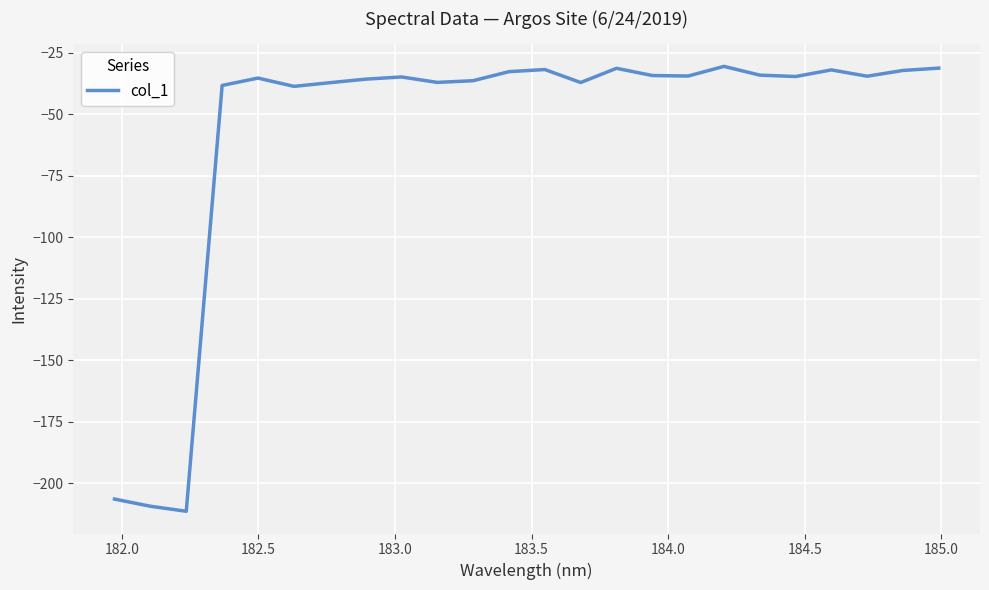

What is the smallest value displayed?

-211.4